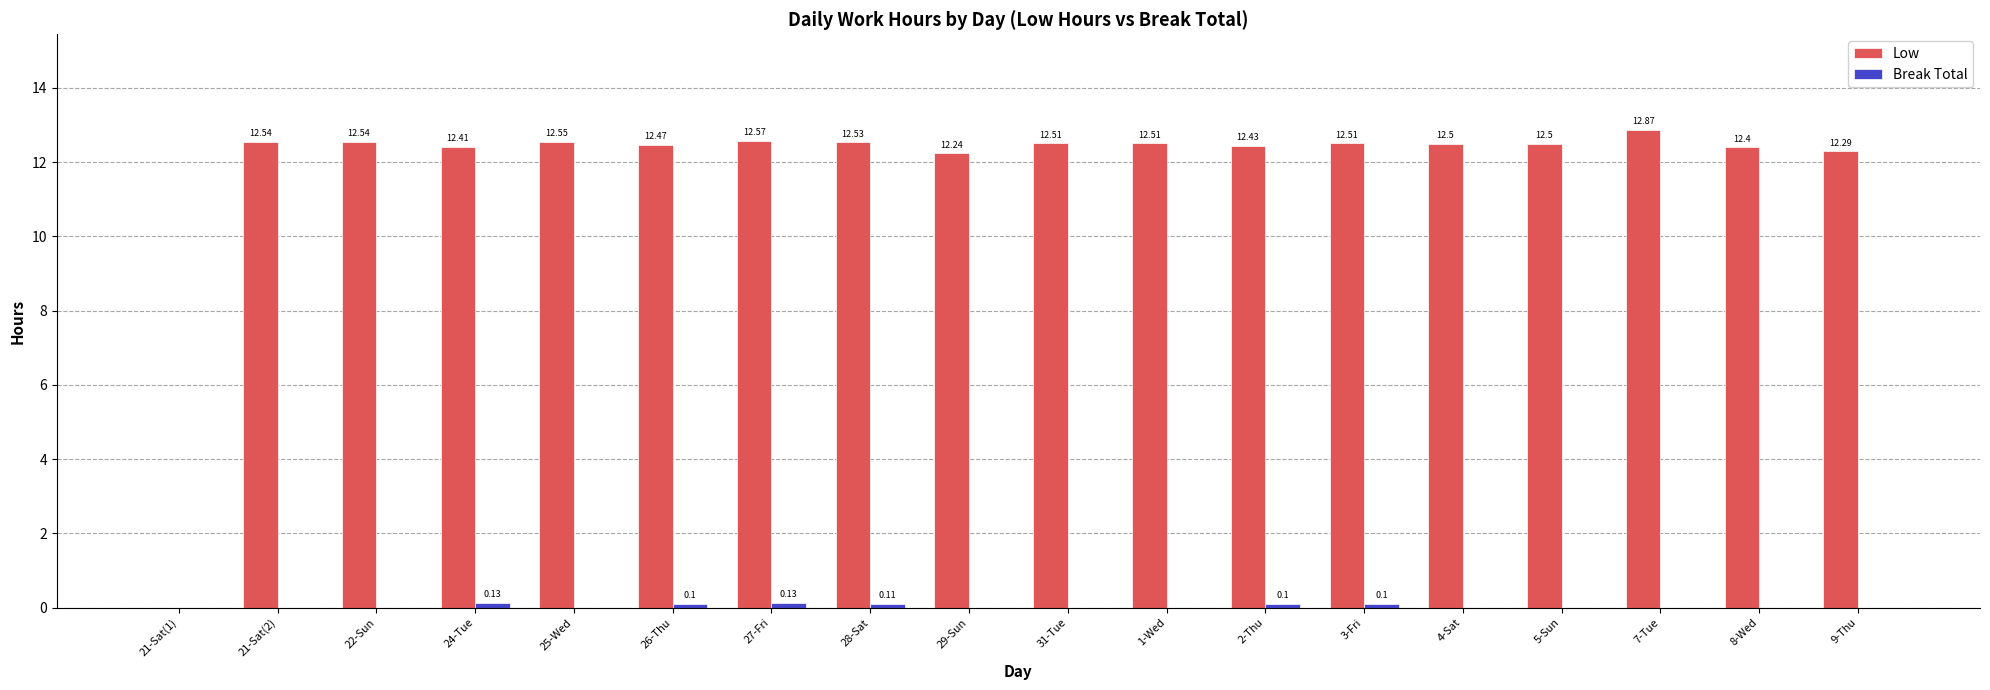

Which series has the largest total across all categories?

Low